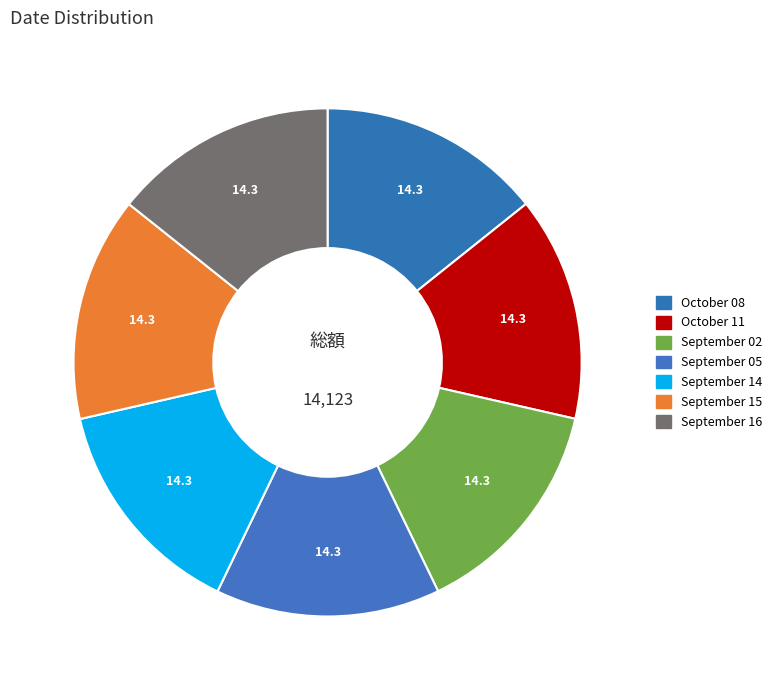

Does September 14 account for over 50% of the chart?

No